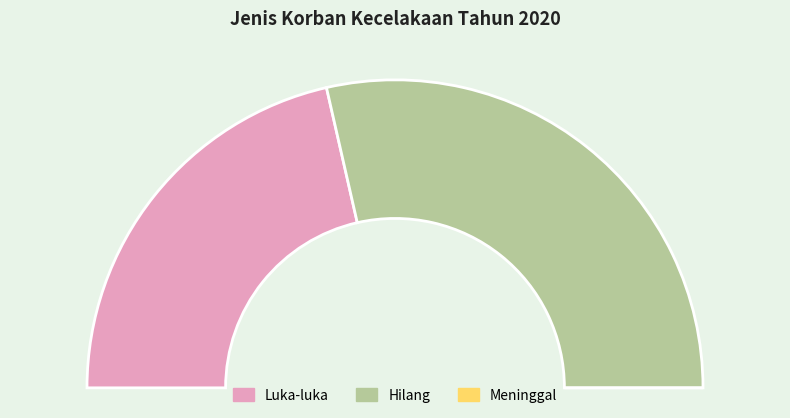

Which category has the biggest portion of the pie?

Hilang